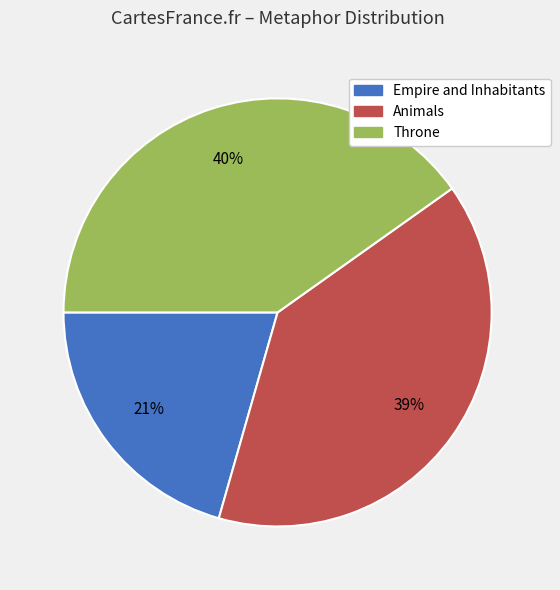

Rank the categories by value from highest to lowest.

Throne, Animals, Empire and Inhabitants